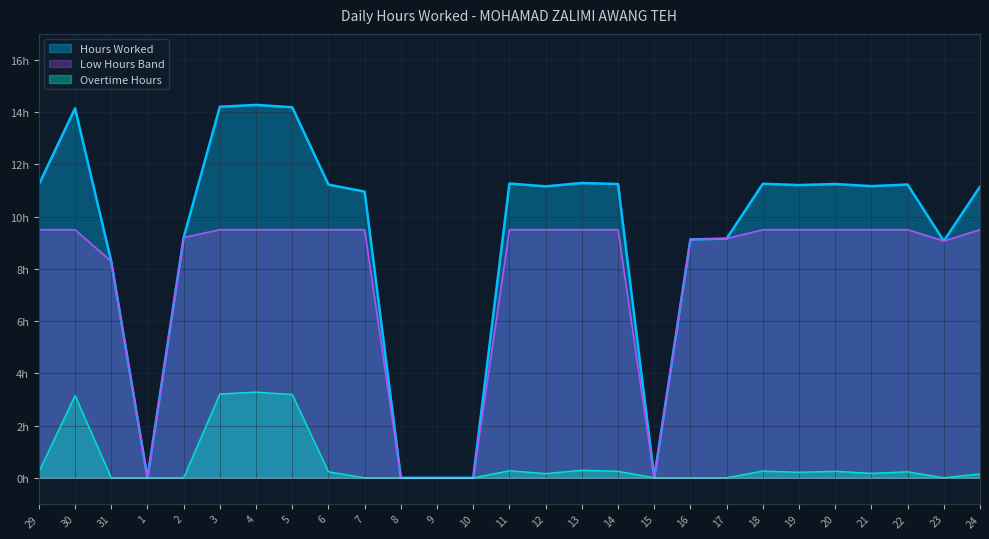

What is the label of the 15th point from the right?

10